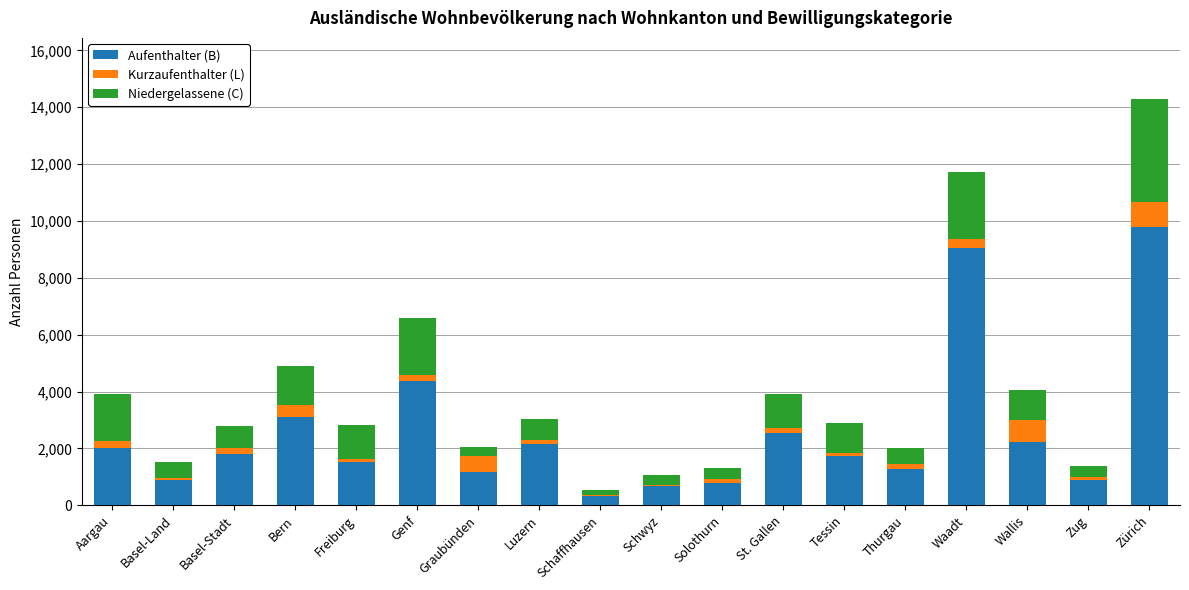

Which category has the highest value in the Aufenthalter (B) series?

Zürich